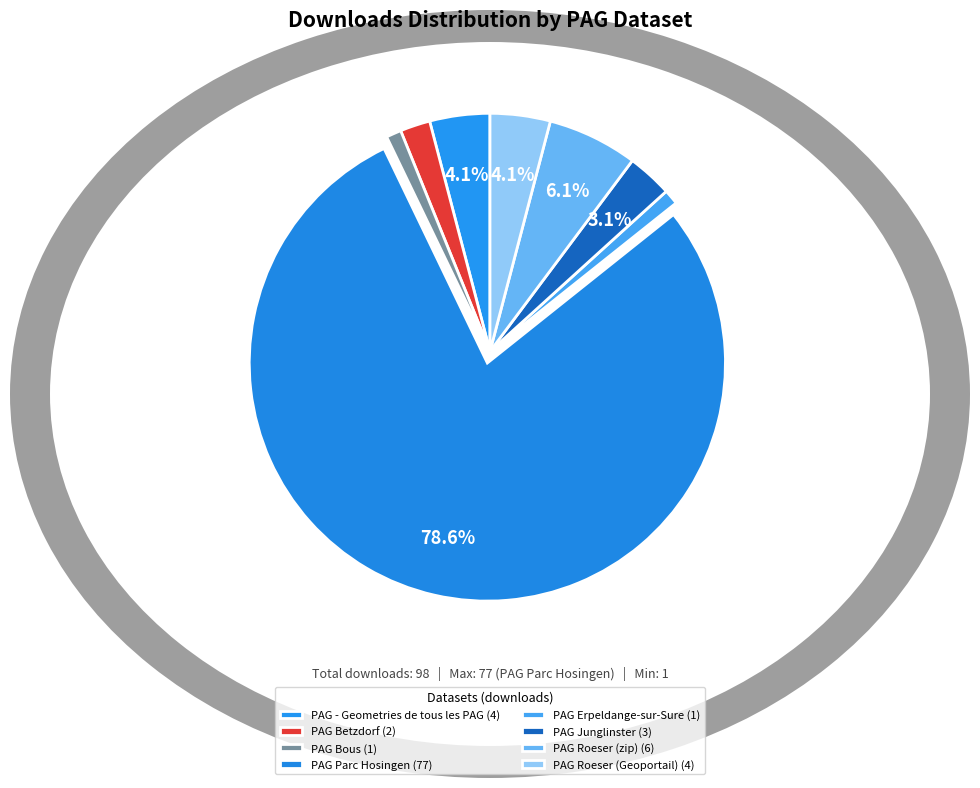

How many slices are in this pie chart?

8